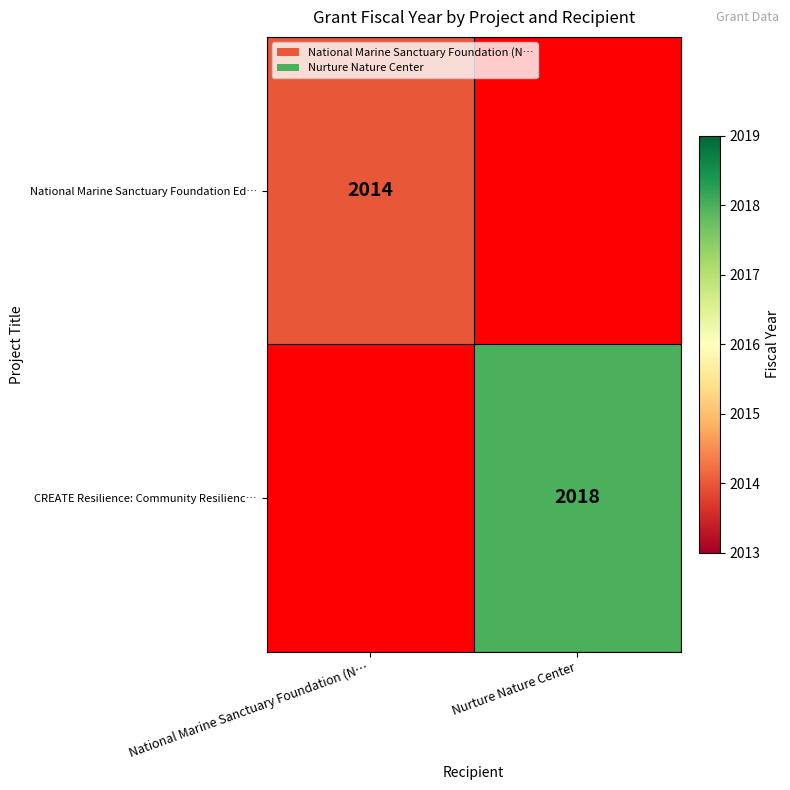

Which has a higher value, Nurture Nature Center or National Marine Sanctuary Foundation (N…?

National Marine Sanctuary Foundation (N…